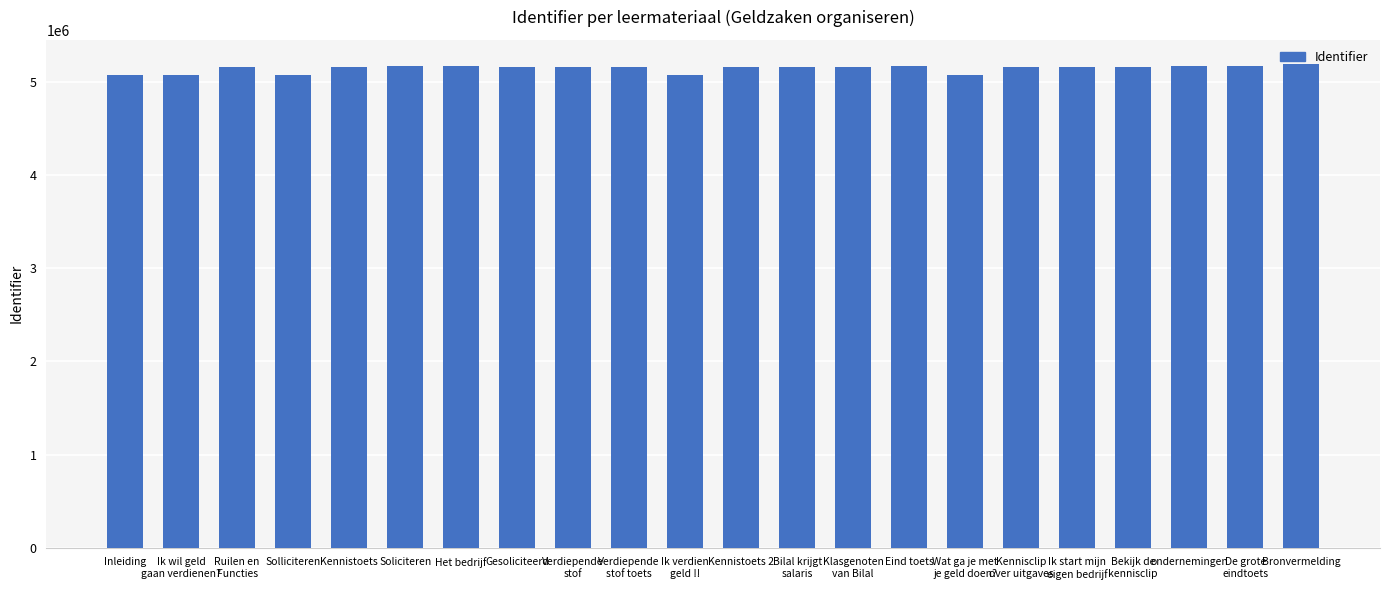

What is the minimum value shown in the chart?

5076783